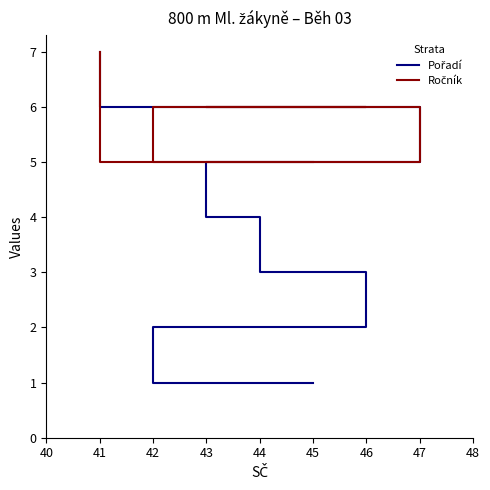

Rank the series by their average value, from lowest to highest.

Pořadí, Ročník